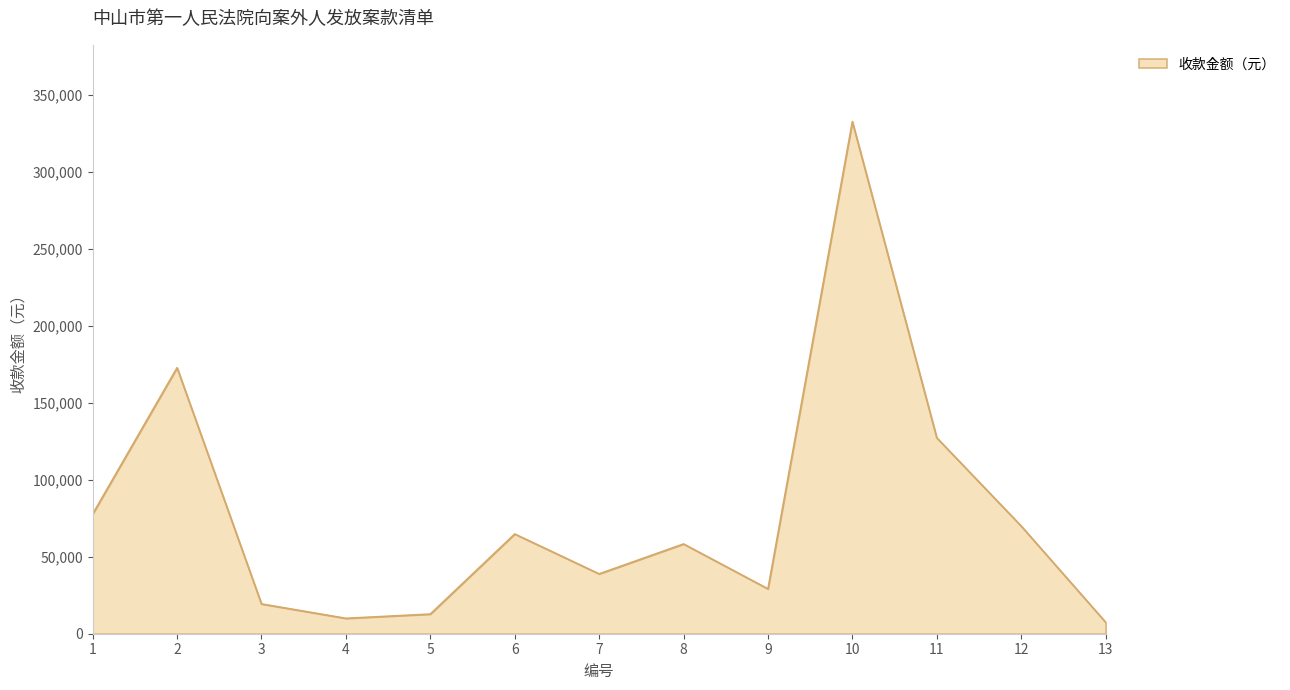

The value at 2 is 243718.6. True or false?

False